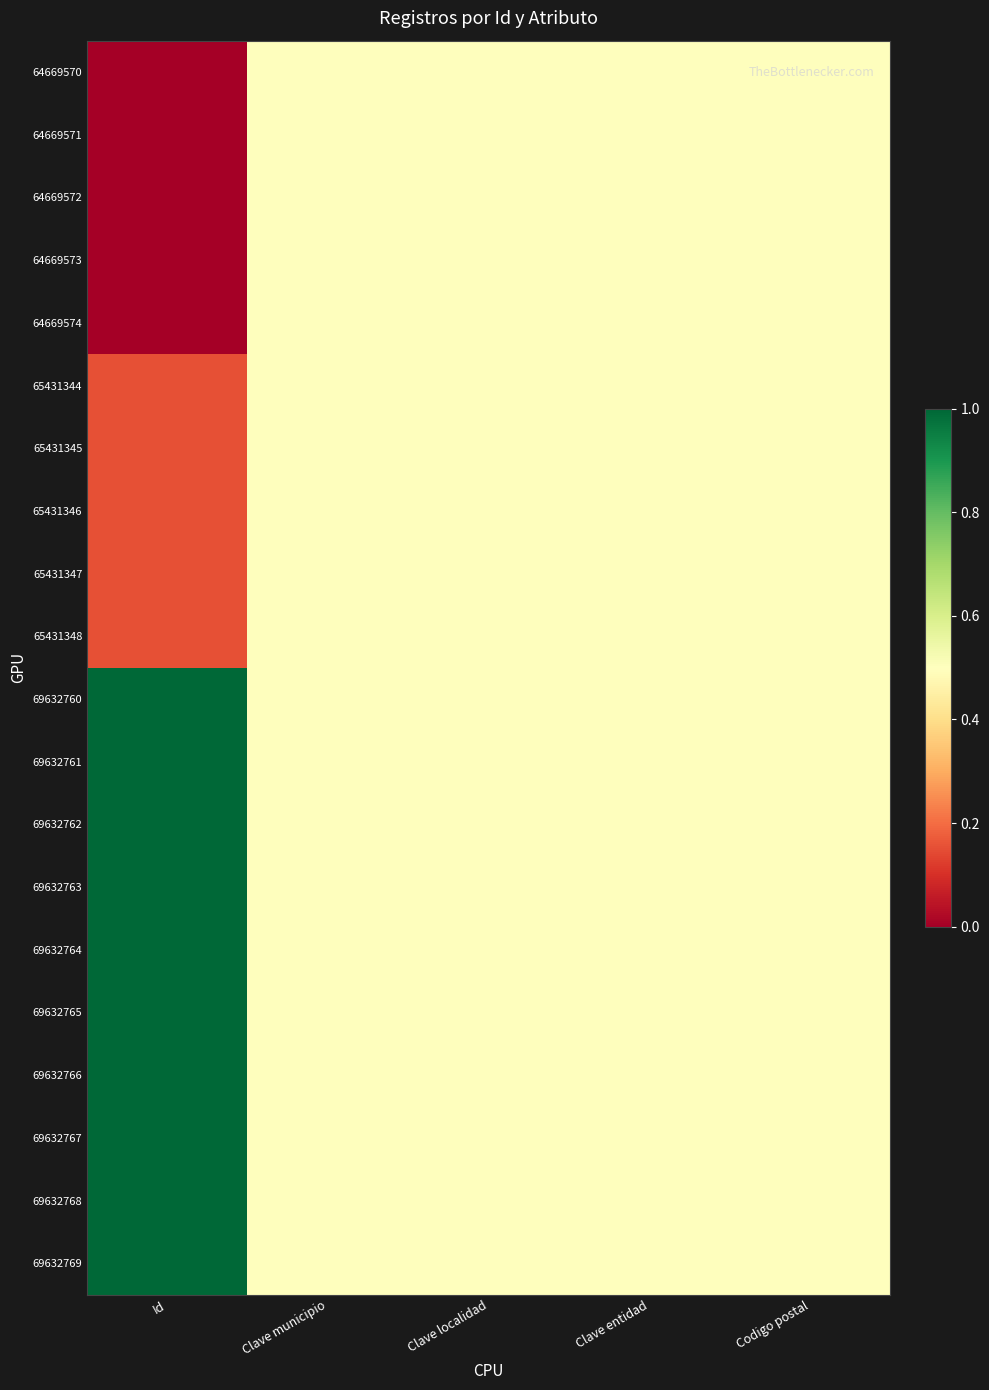

Reading left to right, what are all the values shown in this chart?

64669570: Id=0.0	Clave municipio=0.5	Clave localidad=0.5	Clave entidad=0.5	Codigo postal=0.5
64669571: Id=0.0	Clave municipio=0.5	Clave localidad=0.5	Clave entidad=0.5	Codigo postal=0.5
64669572: Id=0.0	Clave municipio=0.5	Clave localidad=0.5	Clave entidad=0.5	Codigo postal=0.5
64669573: Id=0.0	Clave municipio=0.5	Clave localidad=0.5	Clave entidad=0.5	Codigo postal=0.5
64669574: Id=0.0	Clave municipio=0.5	Clave localidad=0.5	Clave entidad=0.5	Codigo postal=0.5
65431344: Id=0.2	Clave municipio=0.5	Clave localidad=0.5	Clave entidad=0.5	Codigo postal=0.5
65431345: Id=0.2	Clave municipio=0.5	Clave localidad=0.5	Clave entidad=0.5	Codigo postal=0.5
65431346: Id=0.2	Clave municipio=0.5	Clave localidad=0.5	Clave entidad=0.5	Codigo postal=0.5
65431347: Id=0.2	Clave municipio=0.5	Clave localidad=0.5	Clave entidad=0.5	Codigo postal=0.5
65431348: Id=0.2	Clave municipio=0.5	Clave localidad=0.5	Clave entidad=0.5	Codigo postal=0.5
69632760: Id=1.0	Clave municipio=0.5	Clave localidad=0.5	Clave entidad=0.5	Codigo postal=0.5
69632761: Id=1.0	Clave municipio=0.5	Clave localidad=0.5	Clave entidad=0.5	Codigo postal=0.5
69632762: Id=1.0	Clave municipio=0.5	Clave localidad=0.5	Clave entidad=0.5	Codigo postal=0.5
69632763: Id=1.0	Clave municipio=0.5	Clave localidad=0.5	Clave entidad=0.5	Codigo postal=0.5
69632764: Id=1.0	Clave municipio=0.5	Clave localidad=0.5	Clave entidad=0.5	Codigo postal=0.5
69632765: Id=1.0	Clave municipio=0.5	Clave localidad=0.5	Clave entidad=0.5	Codigo postal=0.5
69632766: Id=1.0	Clave municipio=0.5	Clave localidad=0.5	Clave entidad=0.5	Codigo postal=0.5
69632767: Id=1.0	Clave municipio=0.5	Clave localidad=0.5	Clave entidad=0.5	Codigo postal=0.5
69632768: Id=1.0	Clave municipio=0.5	Clave localidad=0.5	Clave entidad=0.5	Codigo postal=0.5
69632769: Id=1.0	Clave municipio=0.5	Clave localidad=0.5	Clave entidad=0.5	Codigo postal=0.5